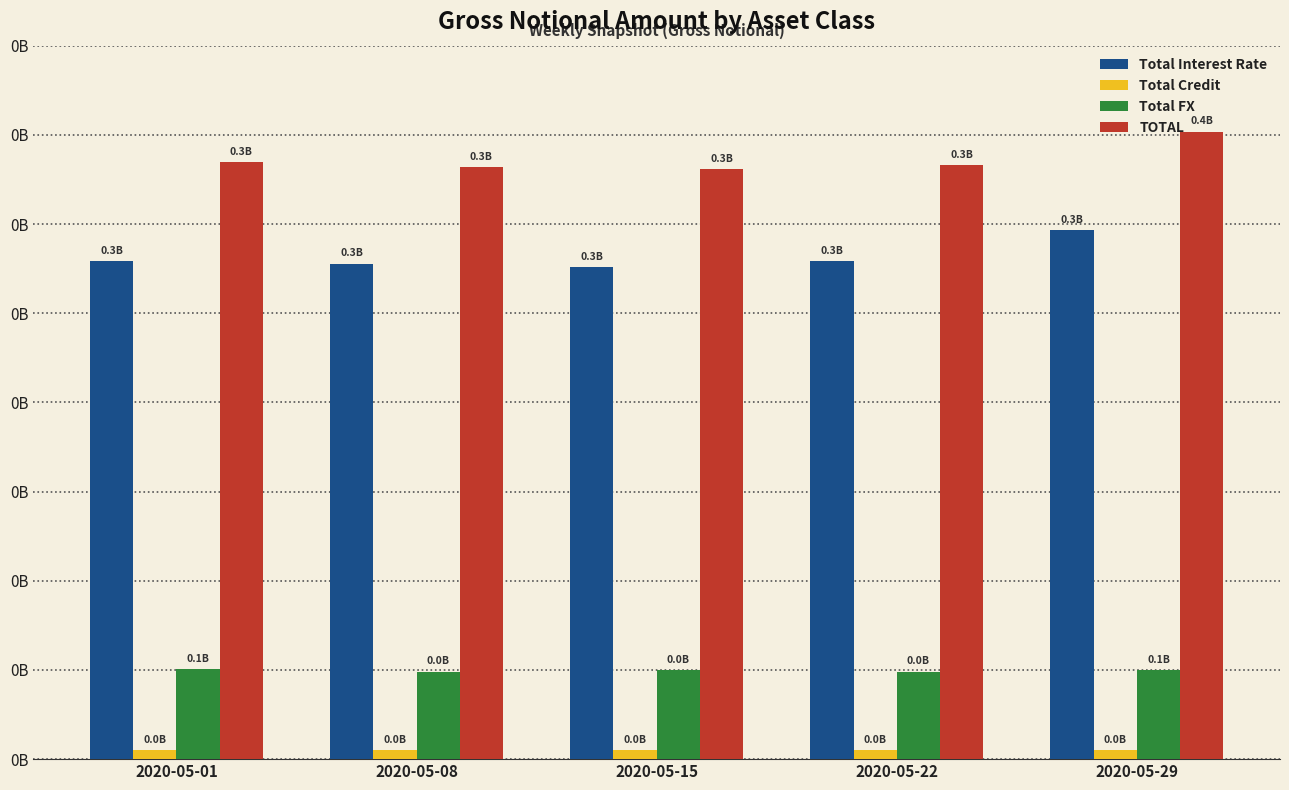

What is the value of the Total Interest Rate bar at the 2nd from the left?

277865660